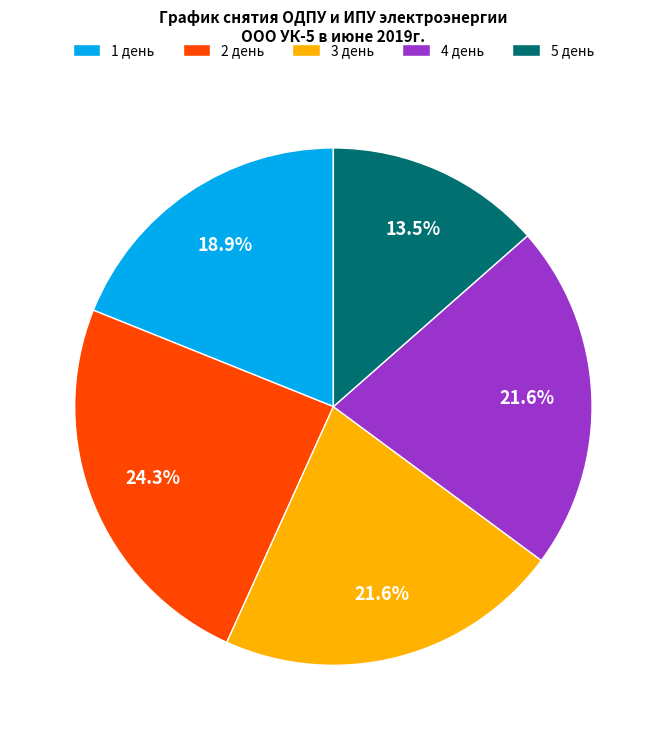

What is the smallest slice in the pie chart?

5 день